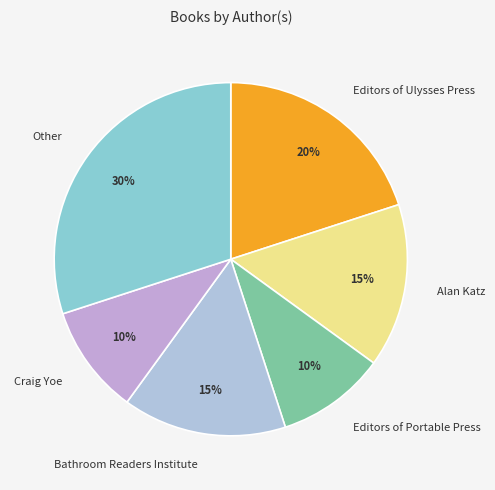

Do Other and Bathroom Readers Institute together represent more than half of the pie?

No